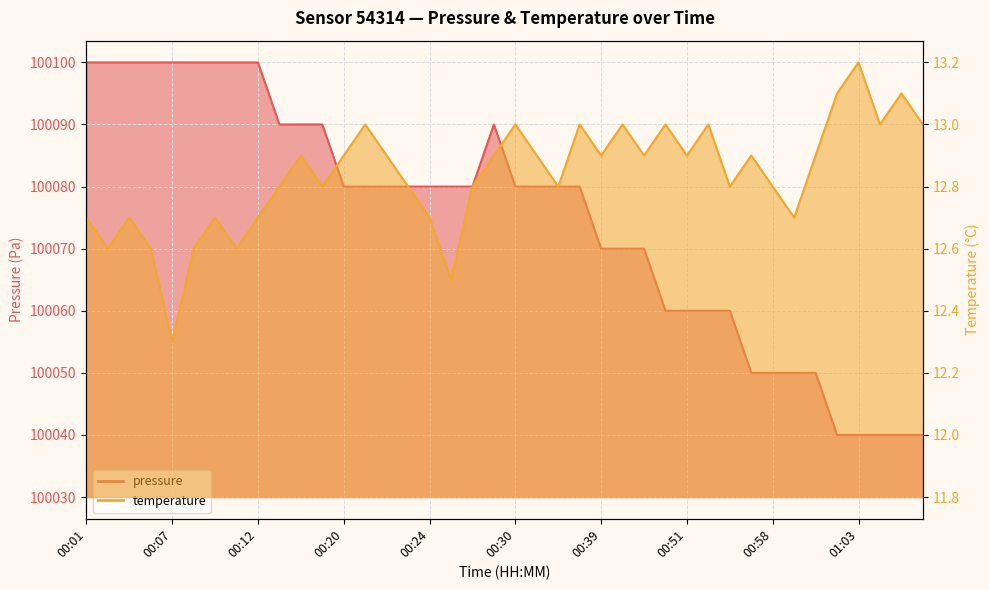

Which series changed the most between 00:04 and 00:39?

pressure